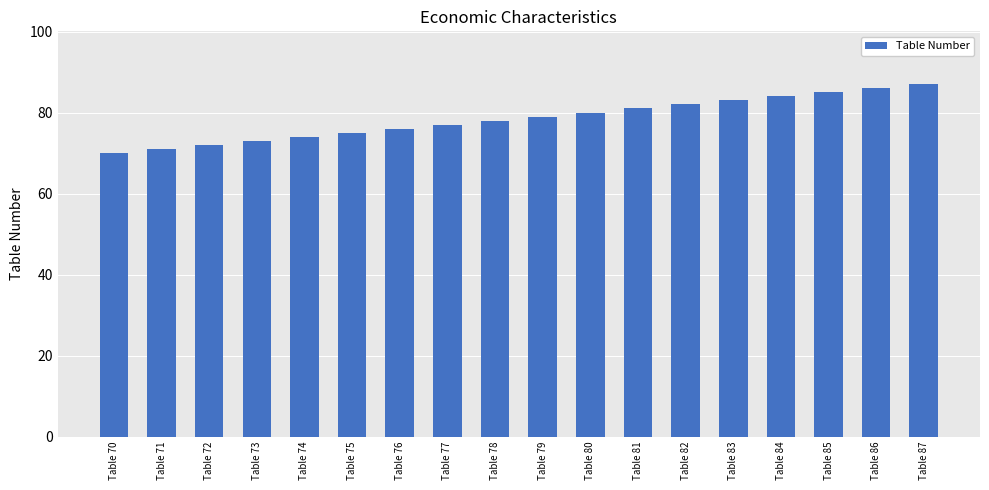

Approximately how many times larger is the value at Table 87 compared to Table 80?

1.1